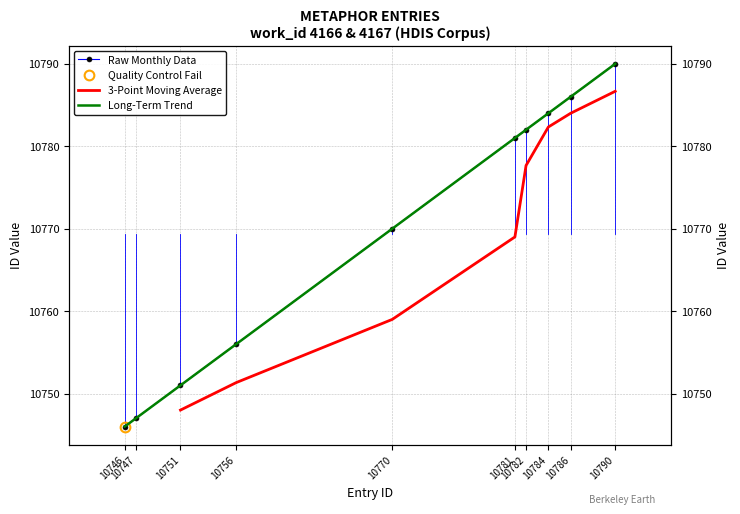

True or false: the data has more than 1 interior local peaks.

False